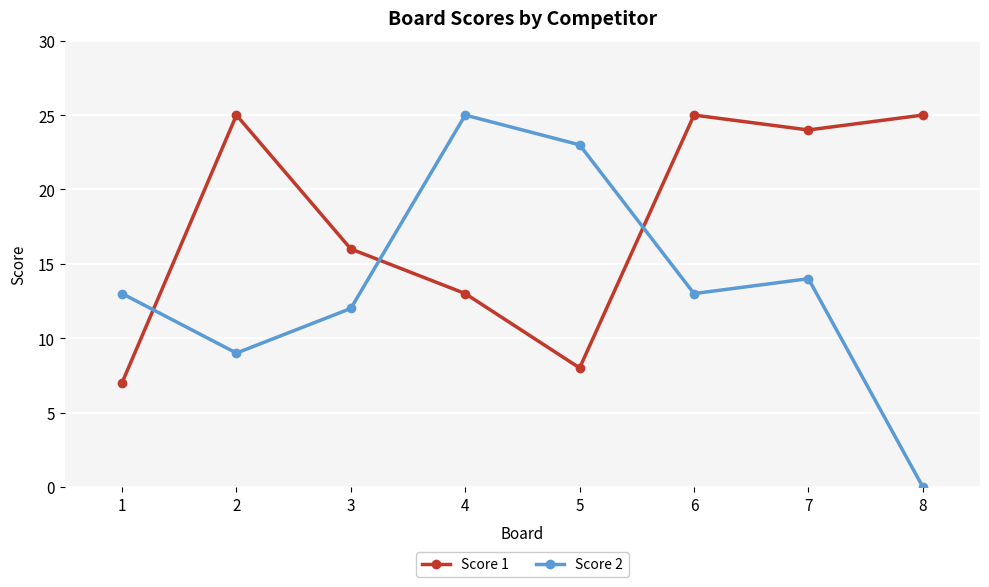

How many intersections are there between Score 1 and Score 2?

3